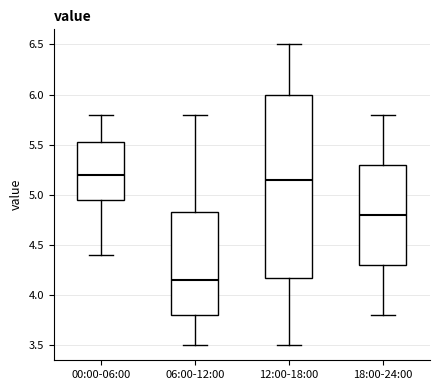

Where is the lower edge of the box for 00:00-06:00 on the y-axis? The values are not printed on the chart, so give them approximately, as read against the axis.

4.95